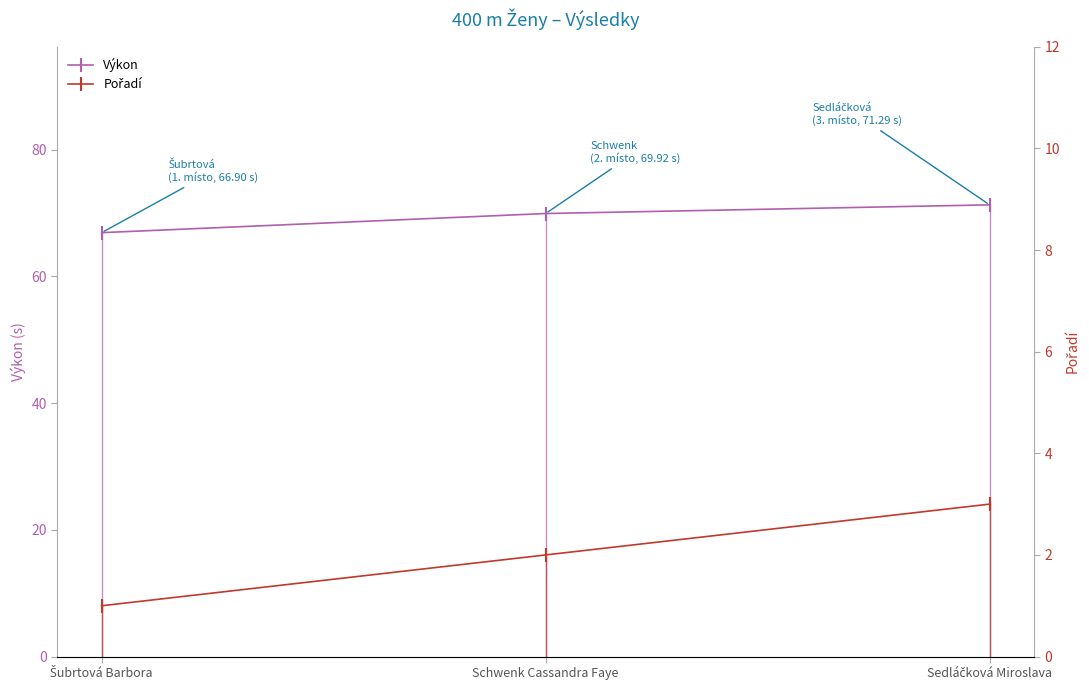

How many Pořadí values are between 1 and 3?

3